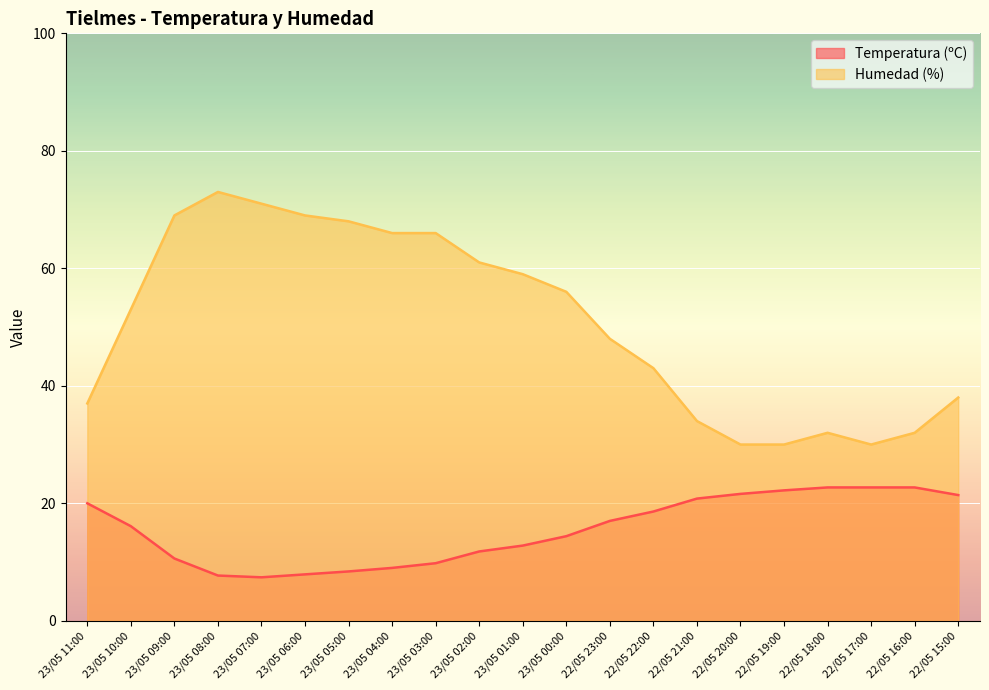

What is the label of the 11th point from the left?

23/05 01:00